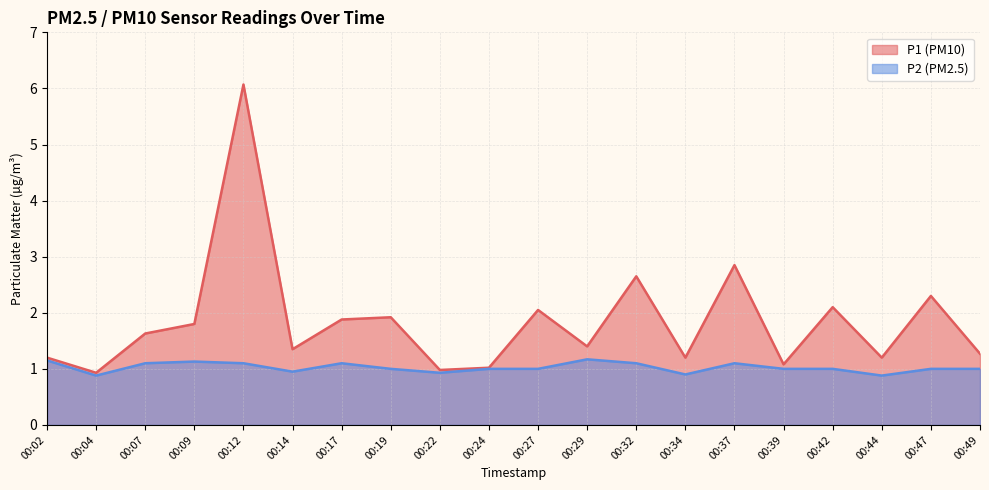

The value of P2 at 00:29 is 0.7. True or false?

False